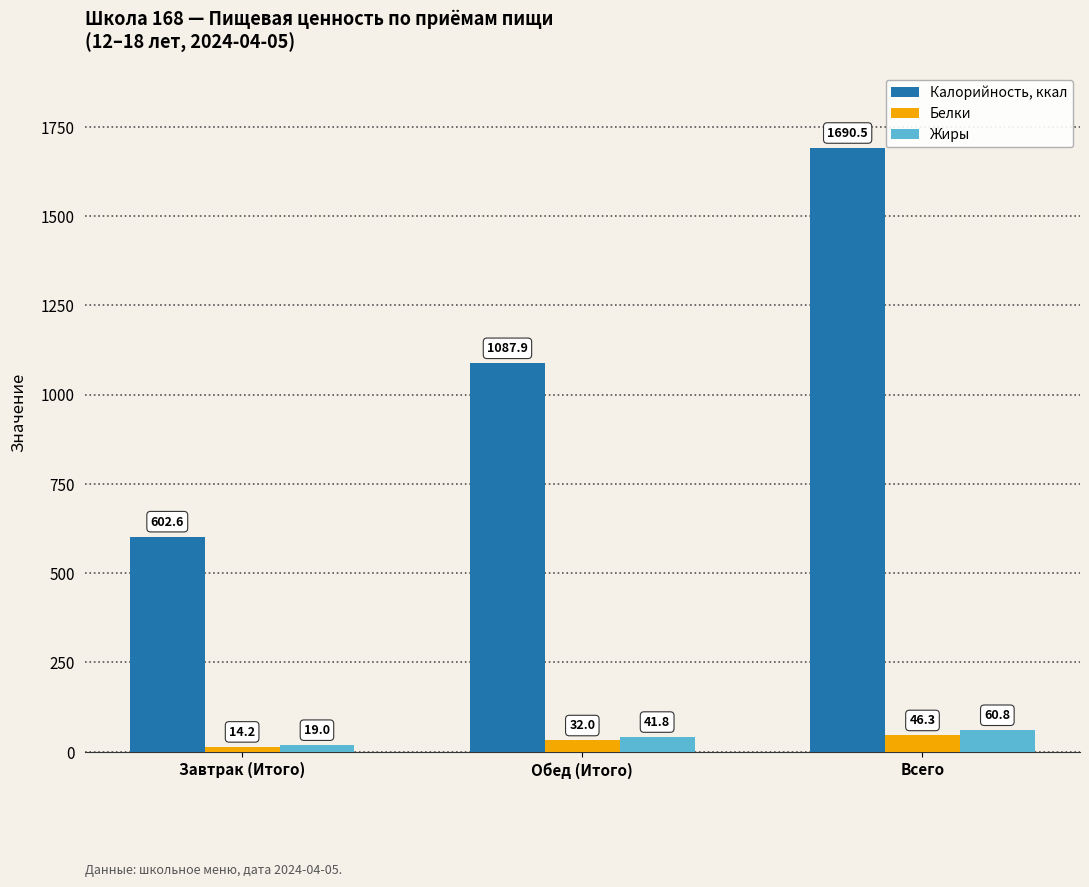

What is the sum of all Белки values?

92.5